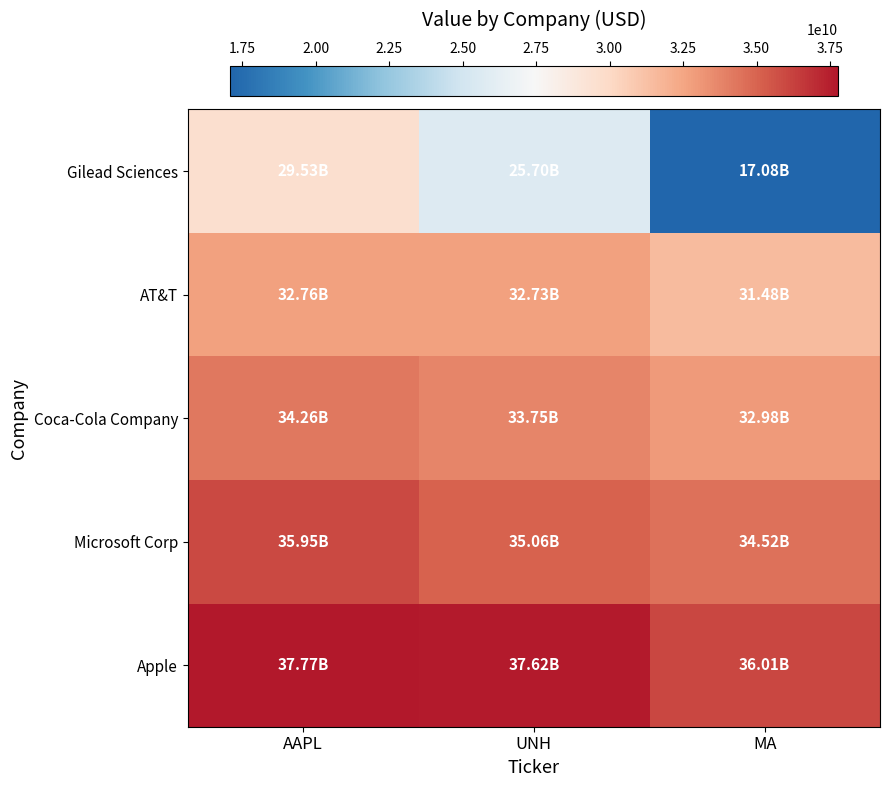

What is the total value across all series at UNH?

164862942000